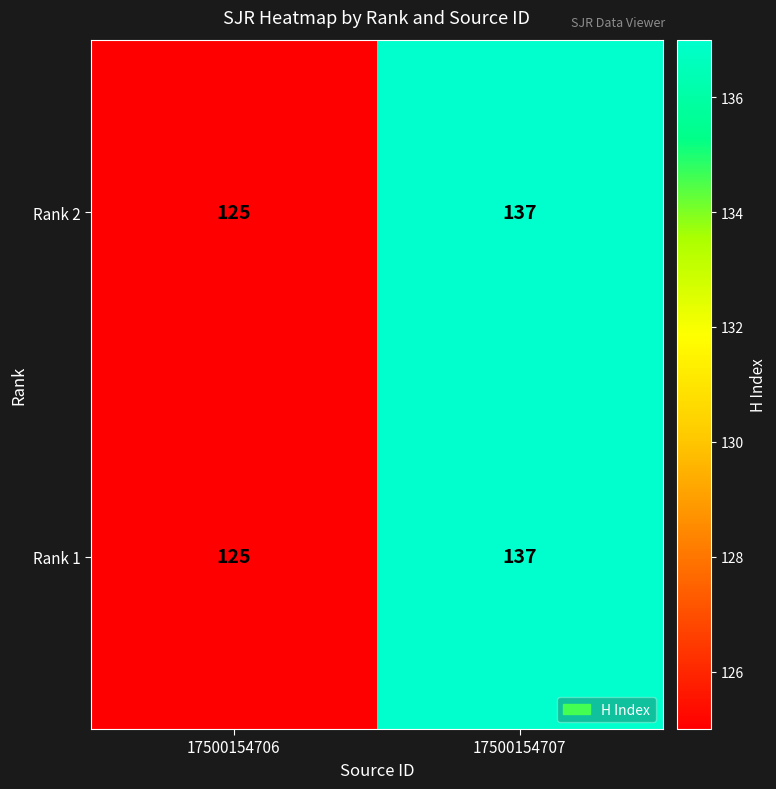

List the labels in order of Rank 2 value, smallest first.

17500154706, 17500154707